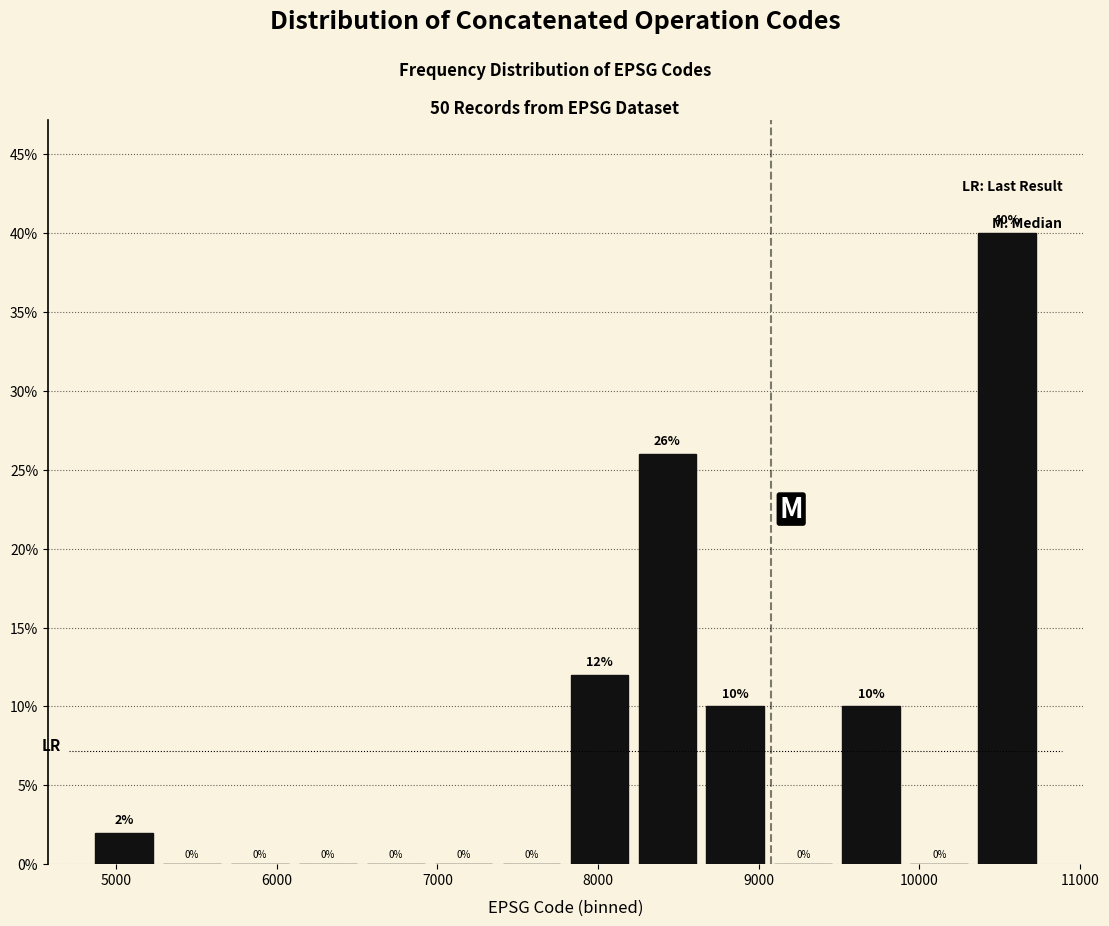

Reading left to right, transcribe this chart: for each bar, give the range it covers on the x-axis and its height. The bar edges are not printed on the chart, so give them approximately, as read against the axis.

4800 to 5300: 2
5300 to 5700: 0
5700 to 6100: 0
6100 to 6500: 0
6500 to 7000: 0
7000 to 7400: 0
7400 to 7800: 0
7800 to 8200: 12
8200 to 8600: 26
8600 to 9100: 10
9100 to 9500: 0
9500 to 9900: 10
9900 to 10300: 0
10300 to 10800: 40